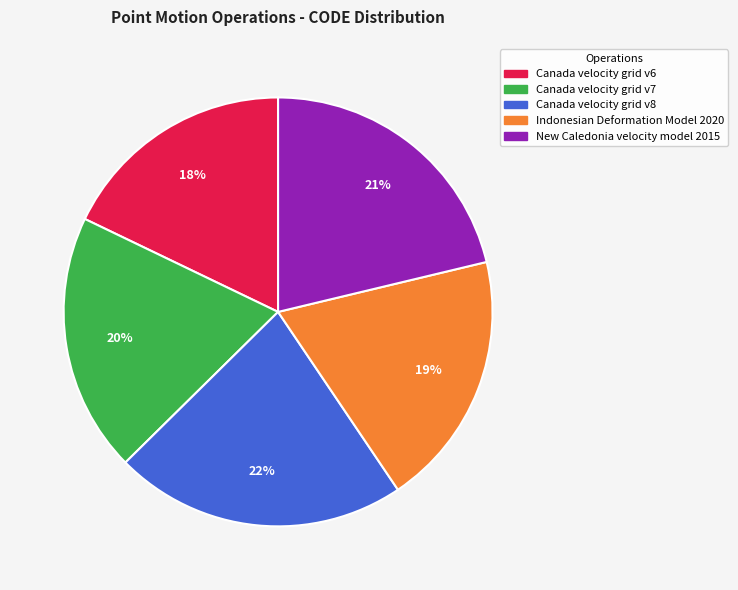

True or false: Indonesian Deformation Model 2020 accounts for 19% of the total.

True